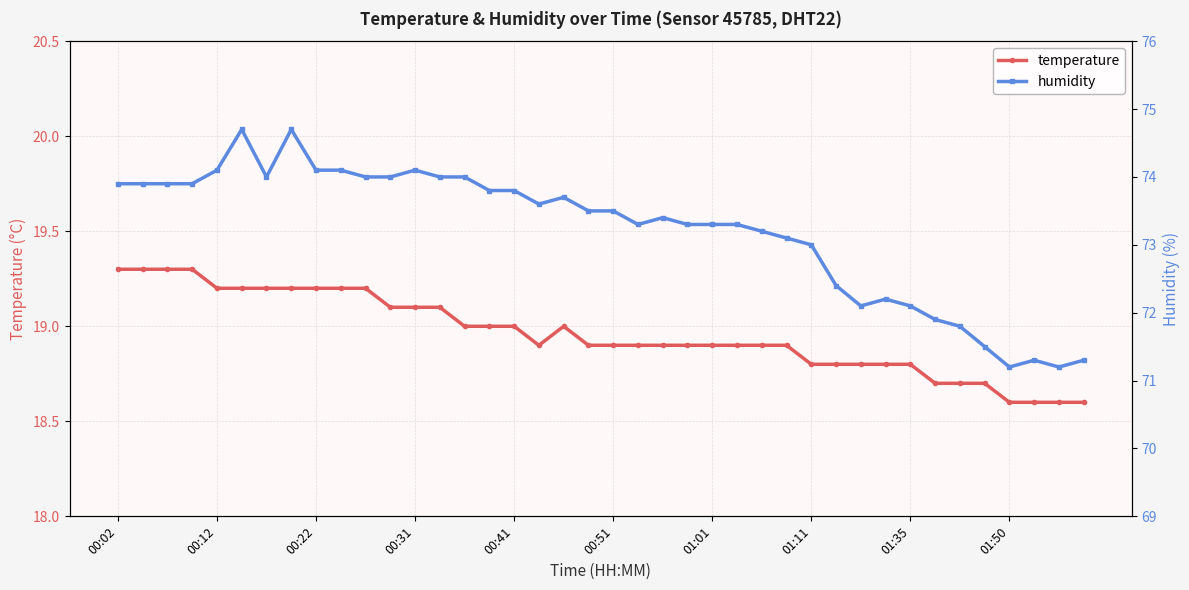

List the series in order of their peak value, highest first.

humidity, temperature